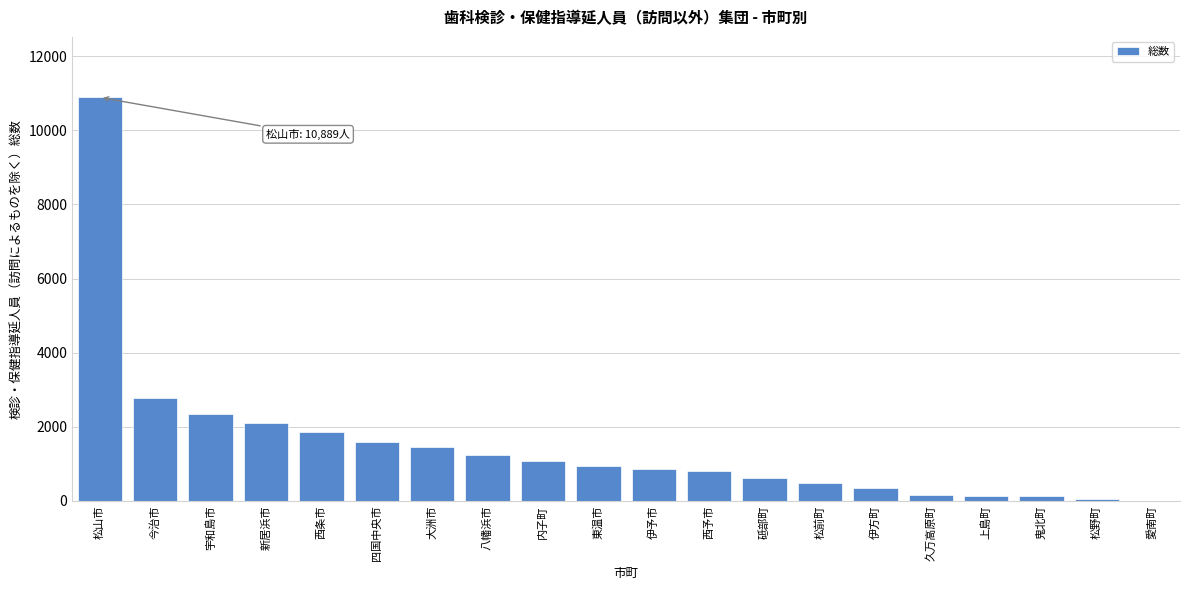

What is the sum of all values?

29941